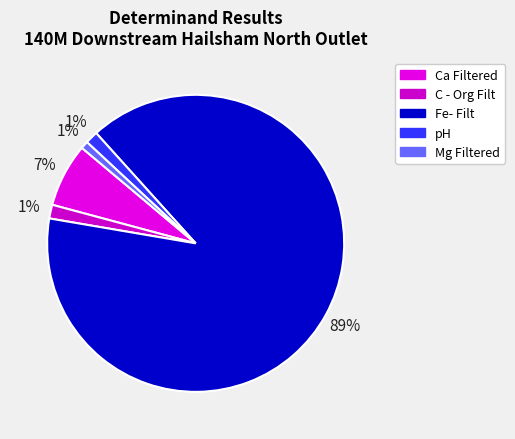

Count the number of slices in the pie.

5